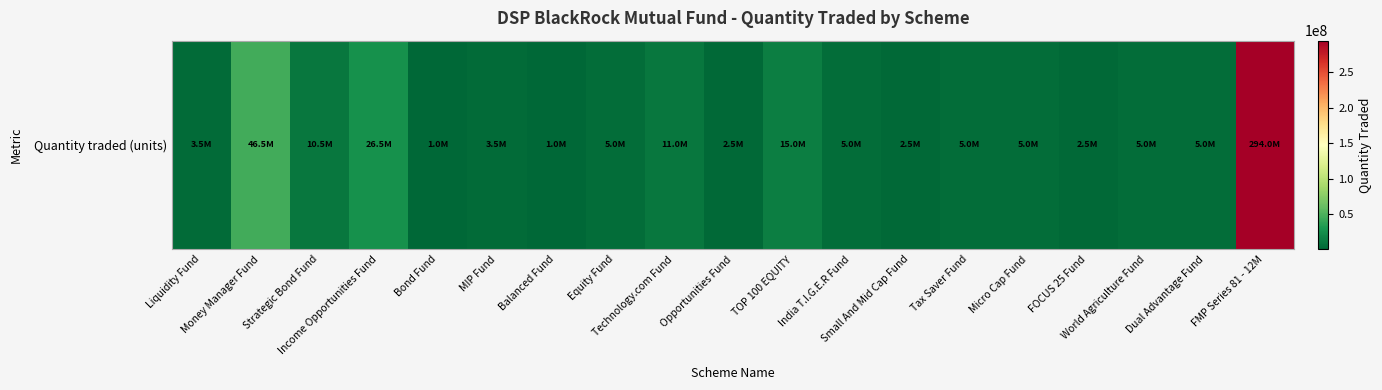

Rank the categories by value from highest to lowest.

FMP Series 81 - 12M, Money Manager Fund, Income Opportunities Fund, TOP 100 EQUITY, Technology.com Fund, Strategic Bond Fund, Equity Fund, India T.I.G.E.R Fund, Tax Saver Fund, Micro Cap Fund, World Agriculture Fund, Dual Advantage Fund, Liquidity Fund, MIP Fund, Opportunities Fund, Small And Mid Cap Fund, FOCUS 25 Fund, Bond Fund, Balanced Fund